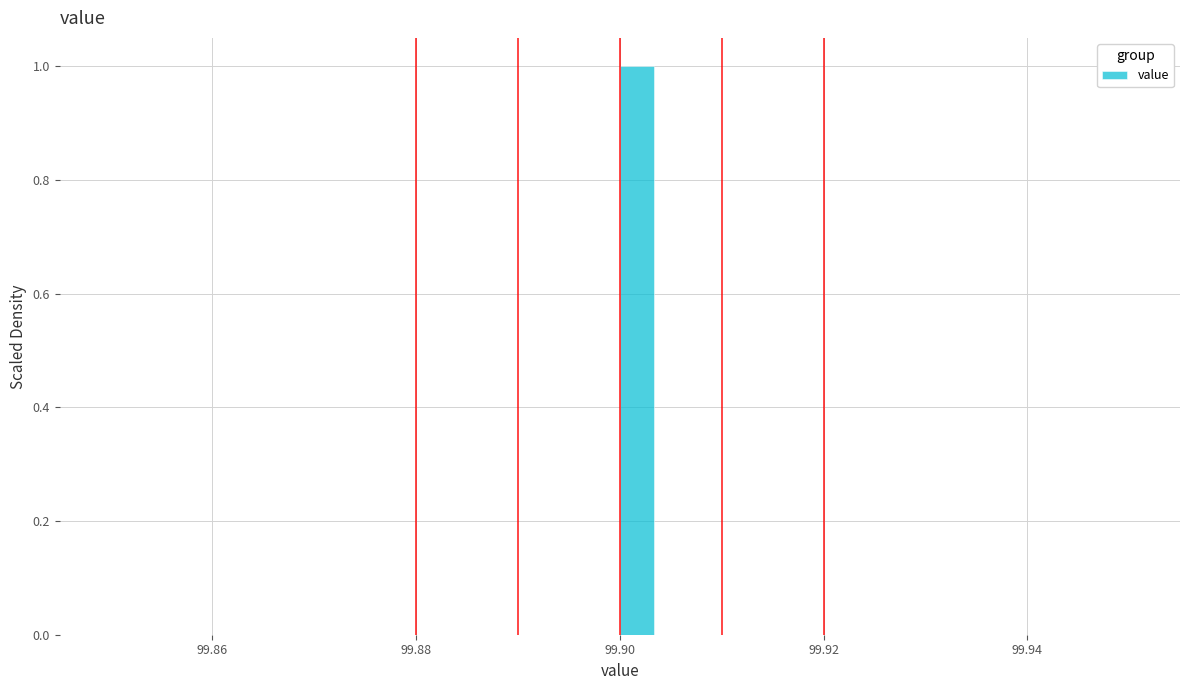

Around what value on the x-axis is the tallest bar? Give the approximate position of its centre, as read against the axis.

99.902